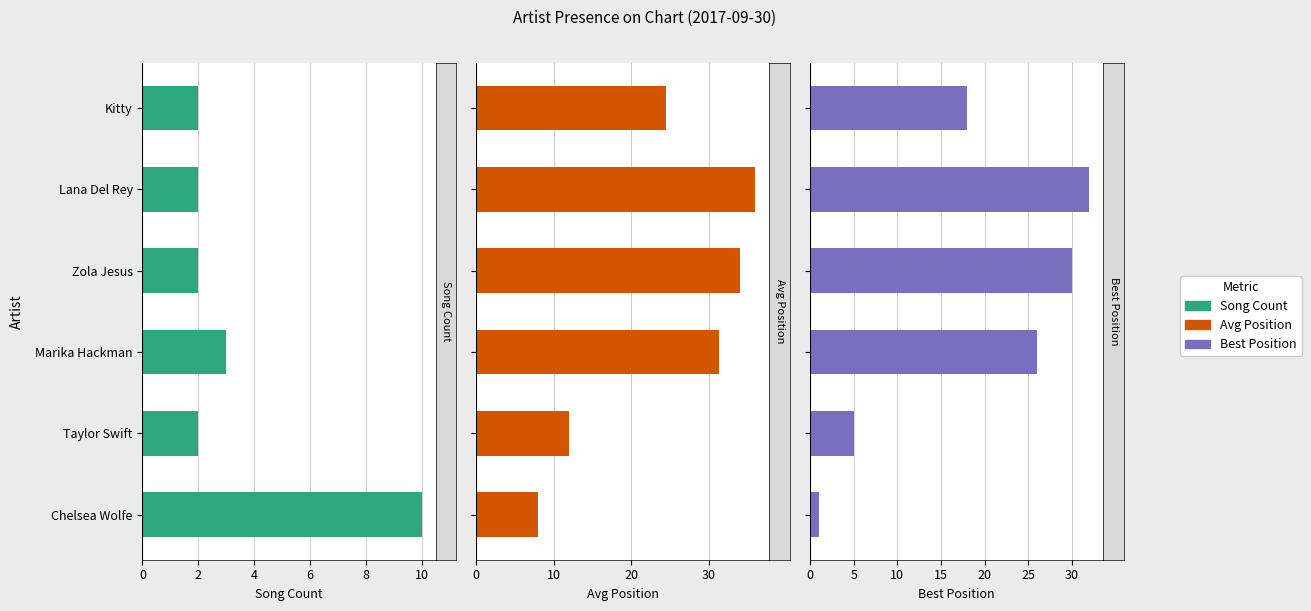

Reading left to right, what are all the values shown in this chart?

Song Count: 10.0	2.0	3.0	2.0	2.0	2.0
Avg Position: 8.0	12.0	31.3	34.0	36.0	24.5
Best Position: 1.0	5.0	26.0	30.0	32.0	18.0